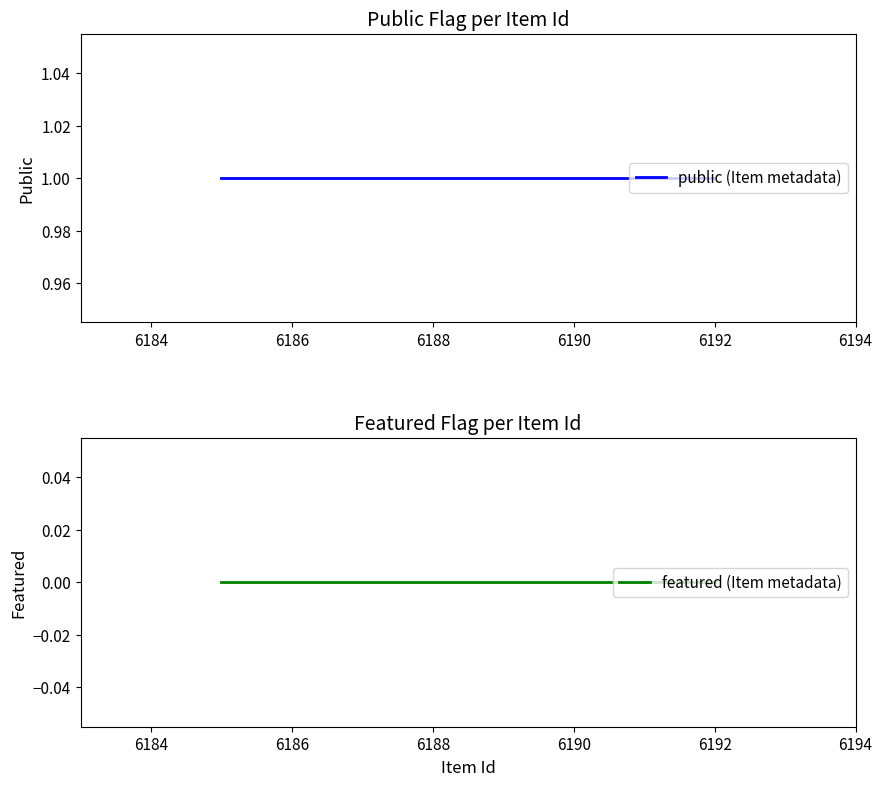

What is the total value across all series at 6186?

1